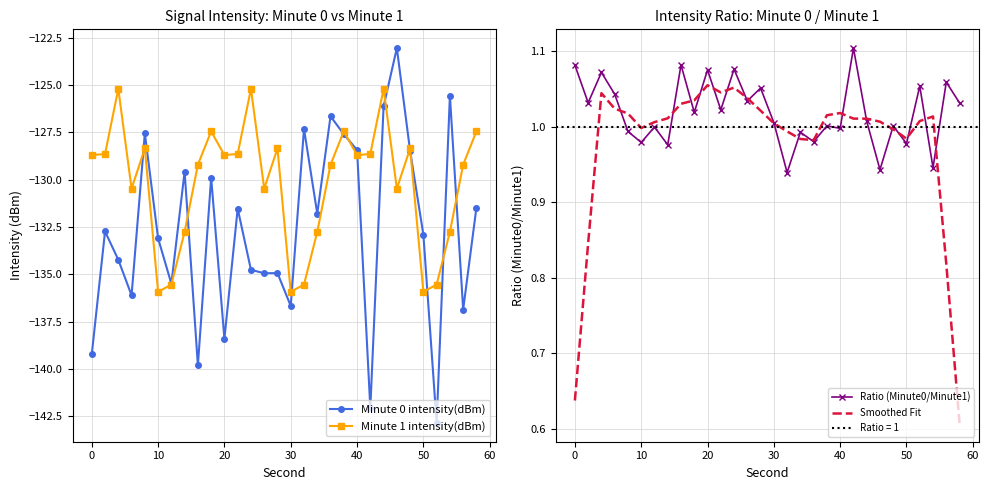

True or false: Minute 0 intensity(dBm) has more than 2 points higher than both neighbors.

True